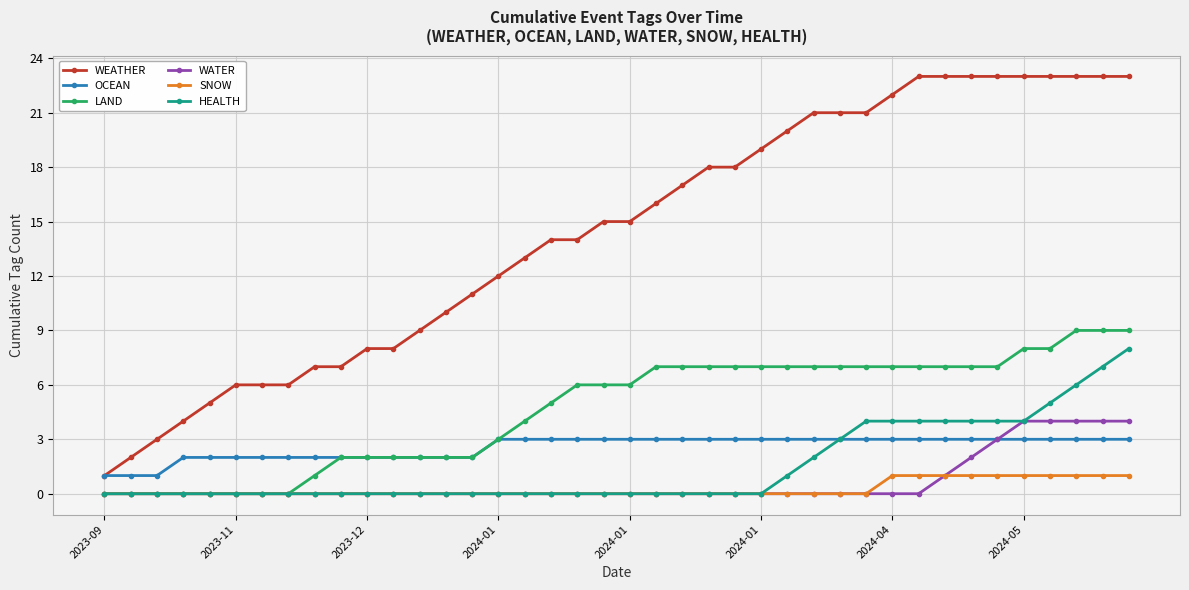

Which series has the widest spread of values?

WEATHER